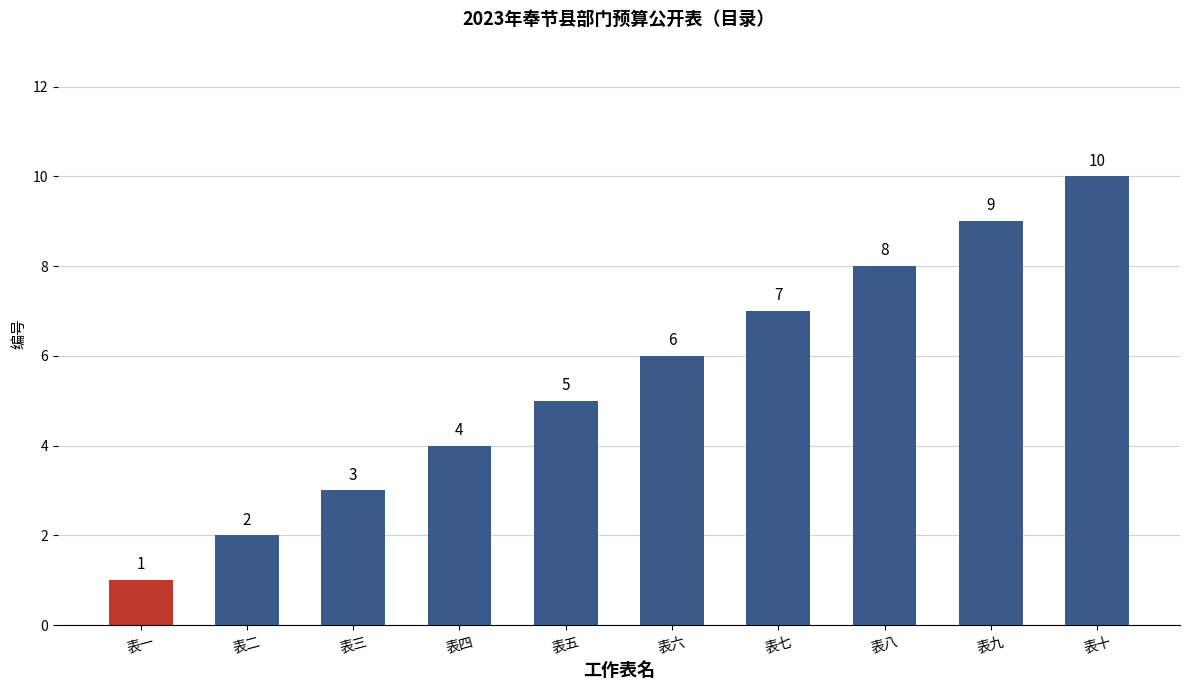

Count the number of data series in this chart.

1